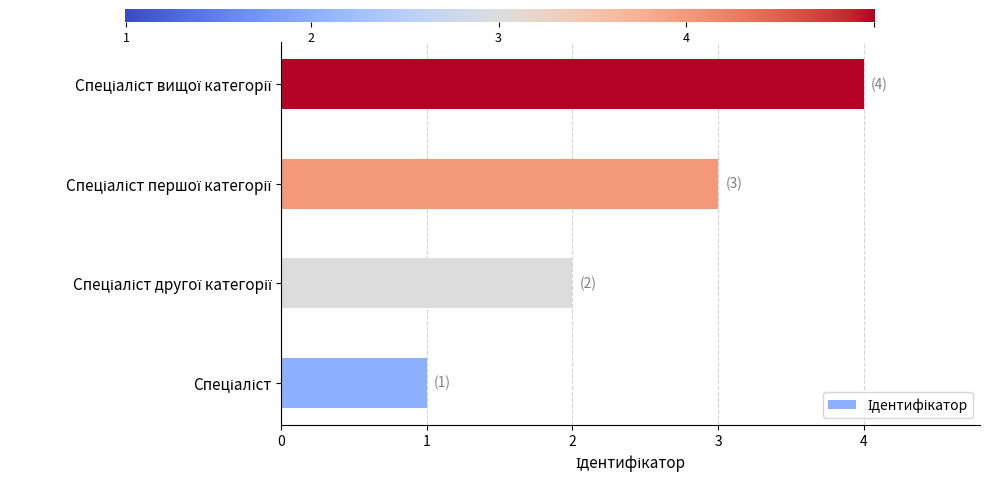

What is the sum of all values?

10